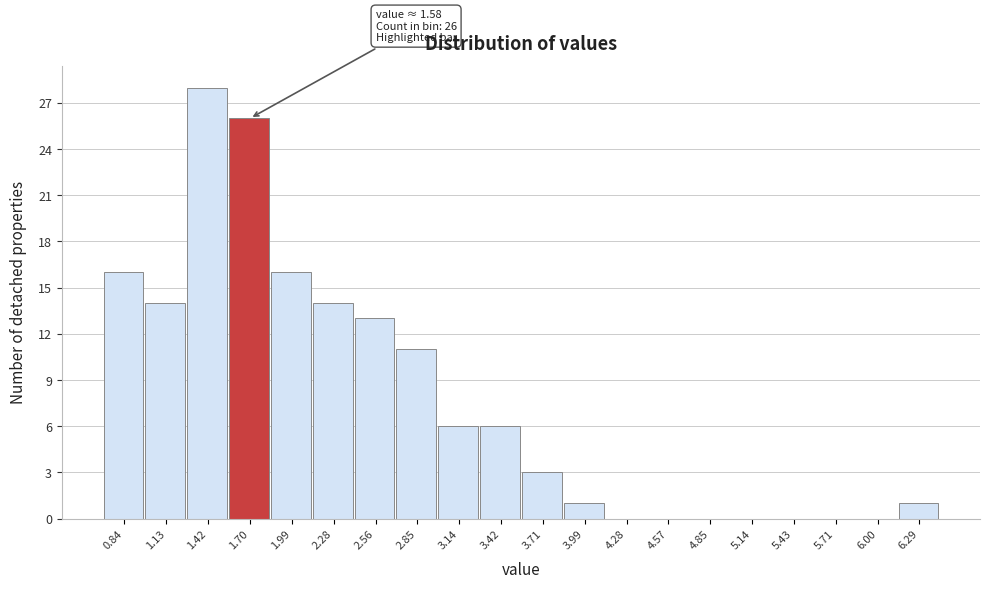

Which range on the x-axis has the tallest bar?

1.25 to 1.55